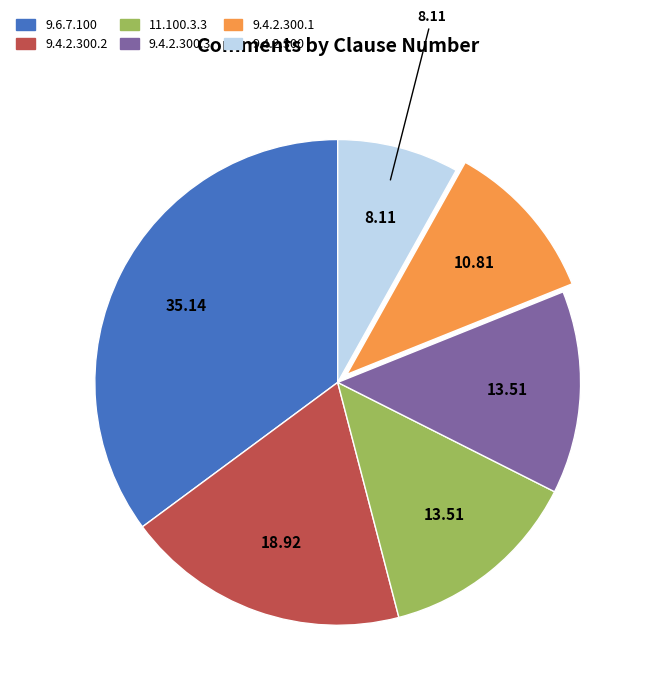

Is there any slice that represents more than half of the pie?

No